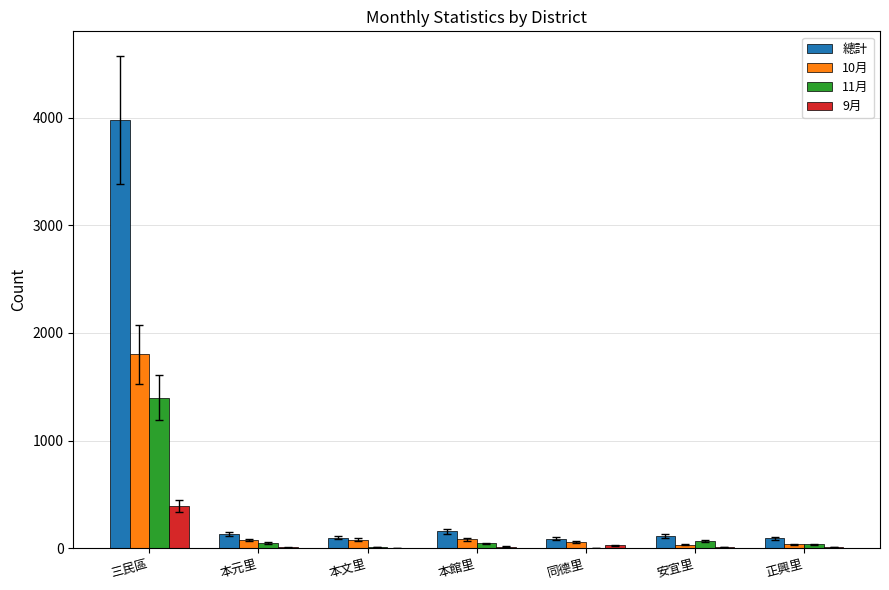

At which label is 總計 closest to 2033?

本館里